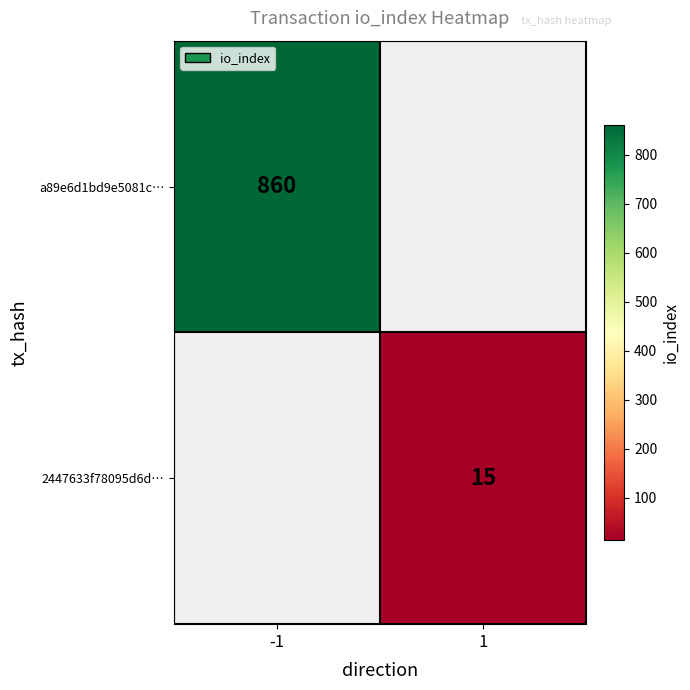

At how many categories does at least one series exceed 337?

1